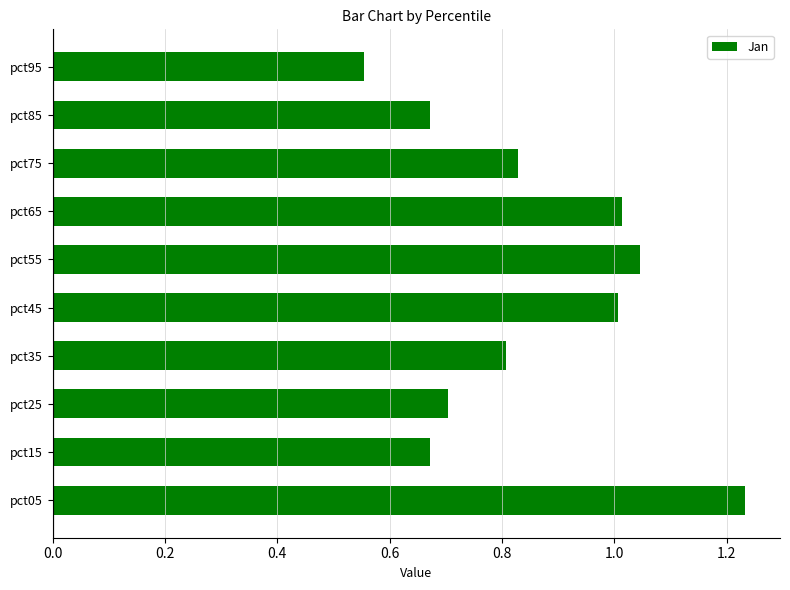

At which category does the chart reach its minimum across all series?

pct95